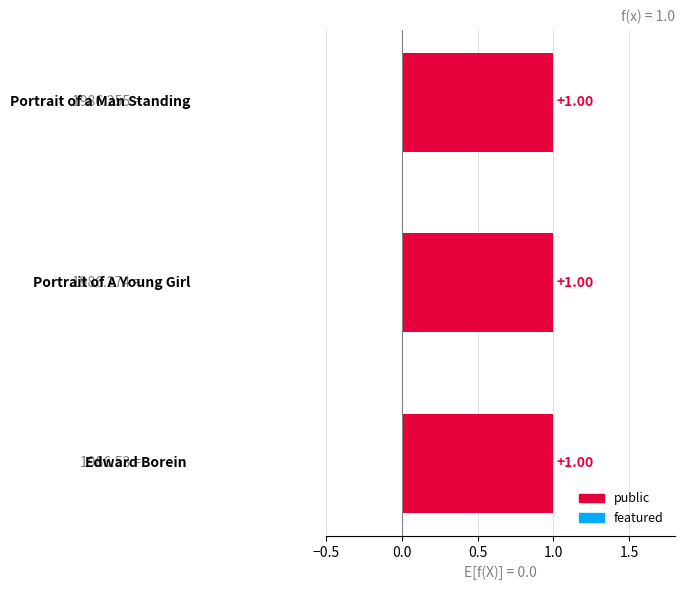

What are all the series names shown in the legend?

public, featured